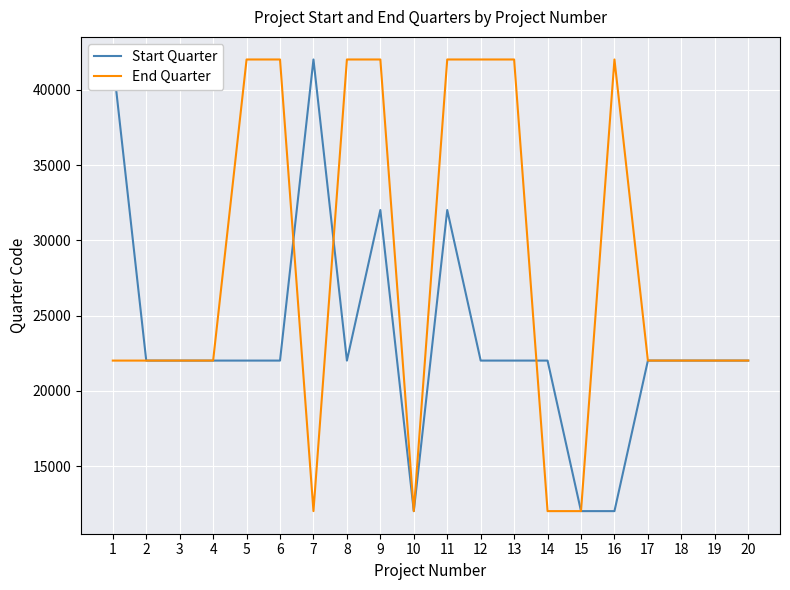

What is the highest value of the End Quarter series?

42017